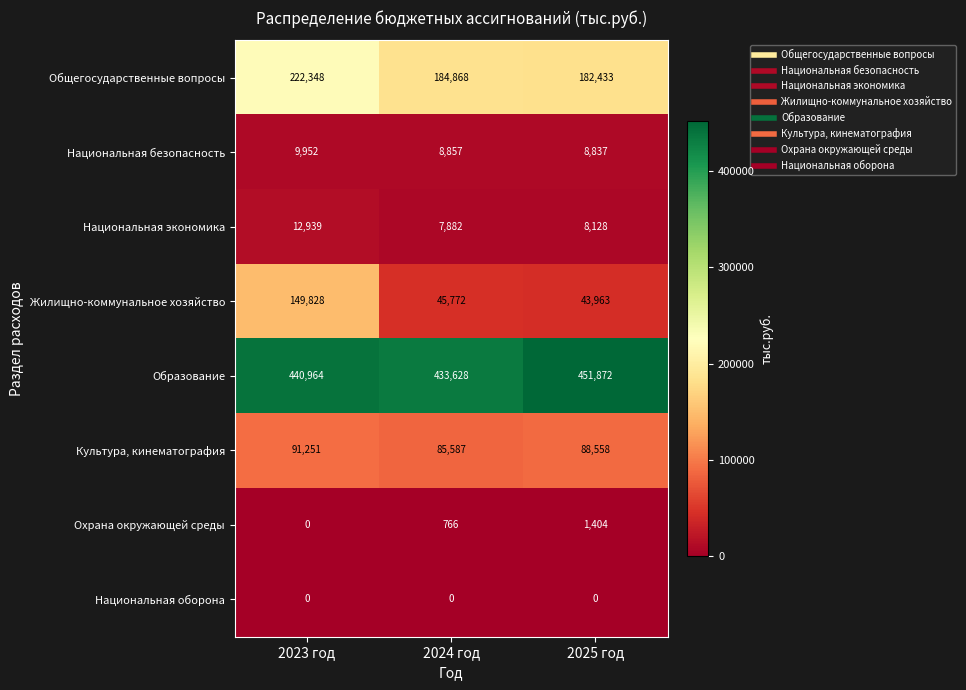

What is the sum of all Охрана окружающей среды values?

2170